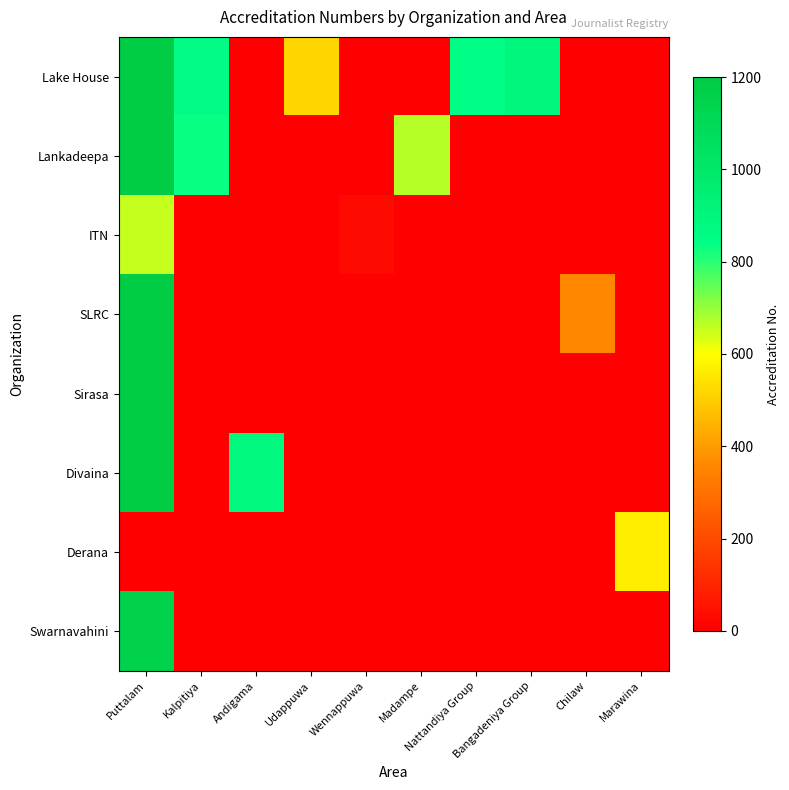

Which series changed the most between Kalpitiya and Chilaw?

Lake House